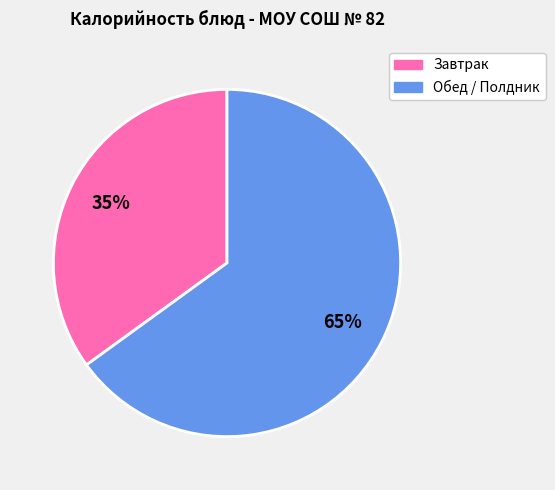

Is there any slice that represents more than half of the pie?

Yes